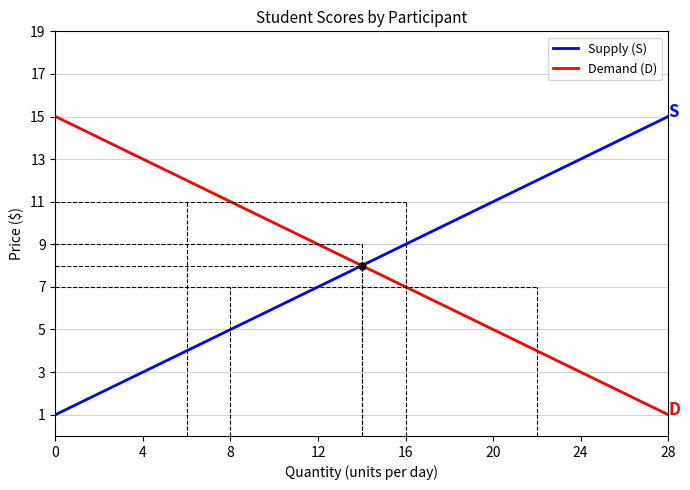

How many intersections are there between Supply (S) and Demand (D)?

1